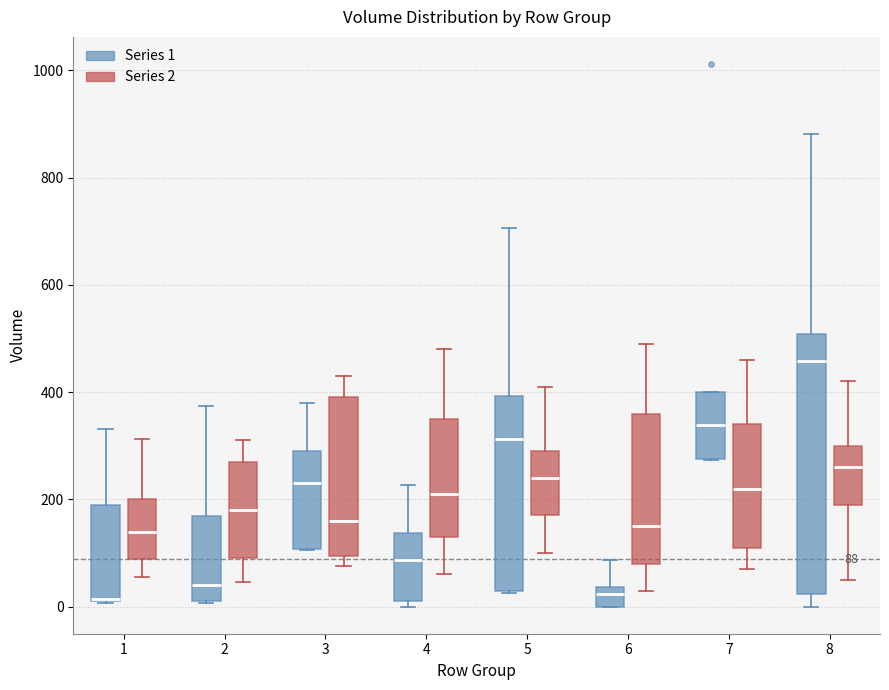

Which box is the tallest, from its lower edge to its upper edge?

8 (Series 1)